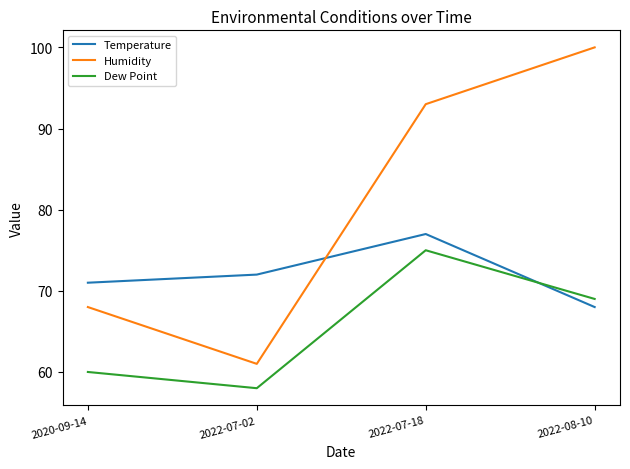

What is the sum of all Temperature values?

288